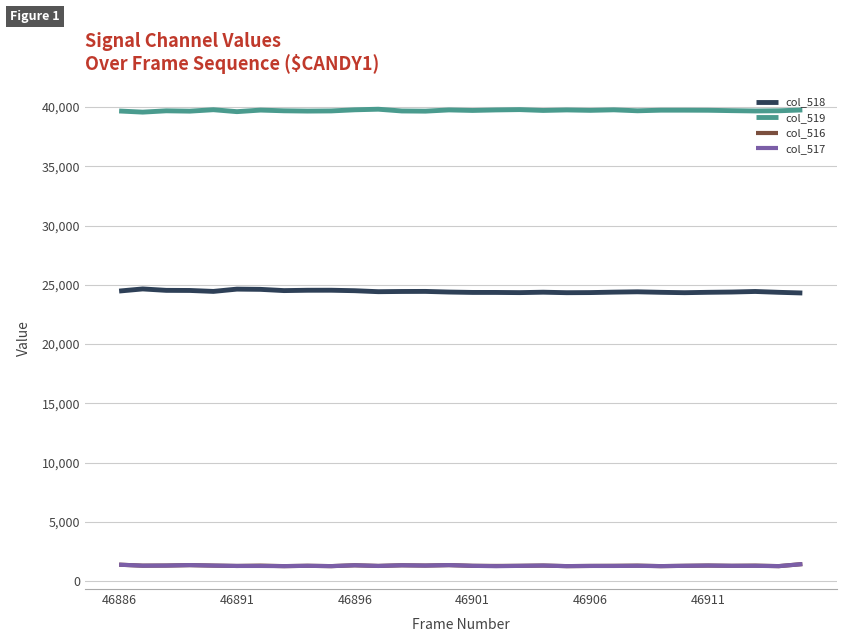

True or false: col_519 and col_516 intersect in this chart.

False